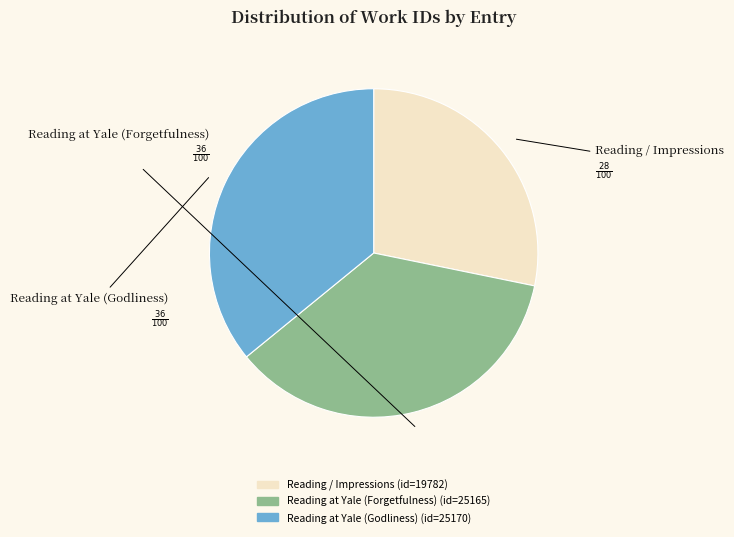

Is the sum of Reading / Impressions and Reading at Yale (Godliness) greater than half?

Yes